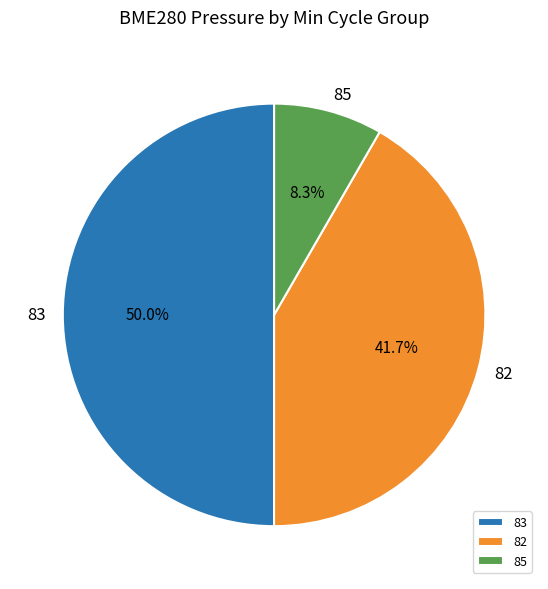

Which has a higher value, 82 or 83?

83